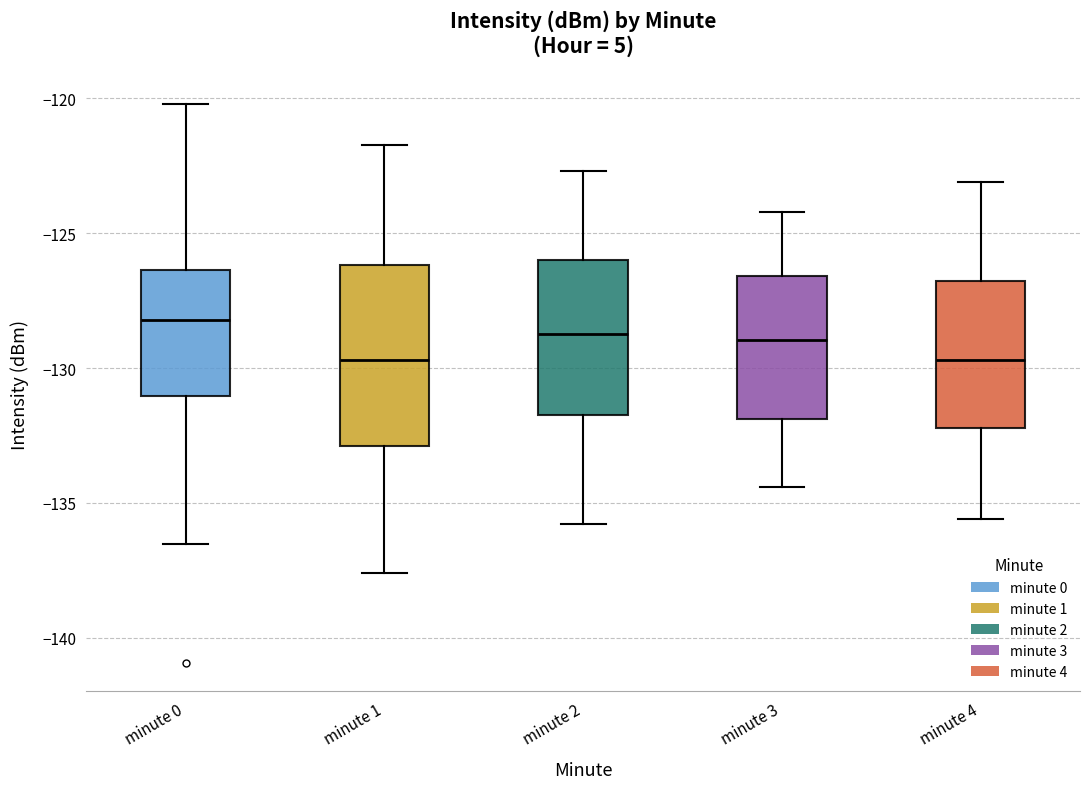

Where is the lower edge of the box for minute 2 on the y-axis? The values are not printed on the chart, so give them approximately, as read against the axis.

-131.5